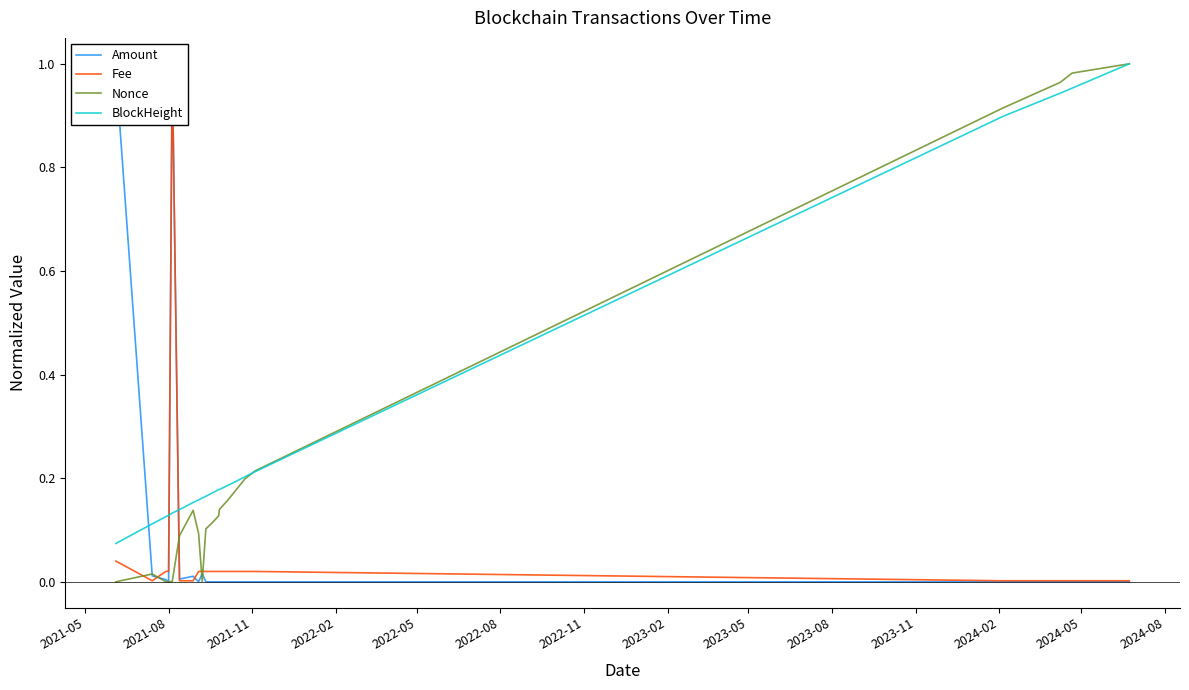

Does the chart display data point markers on the line(s)?

No